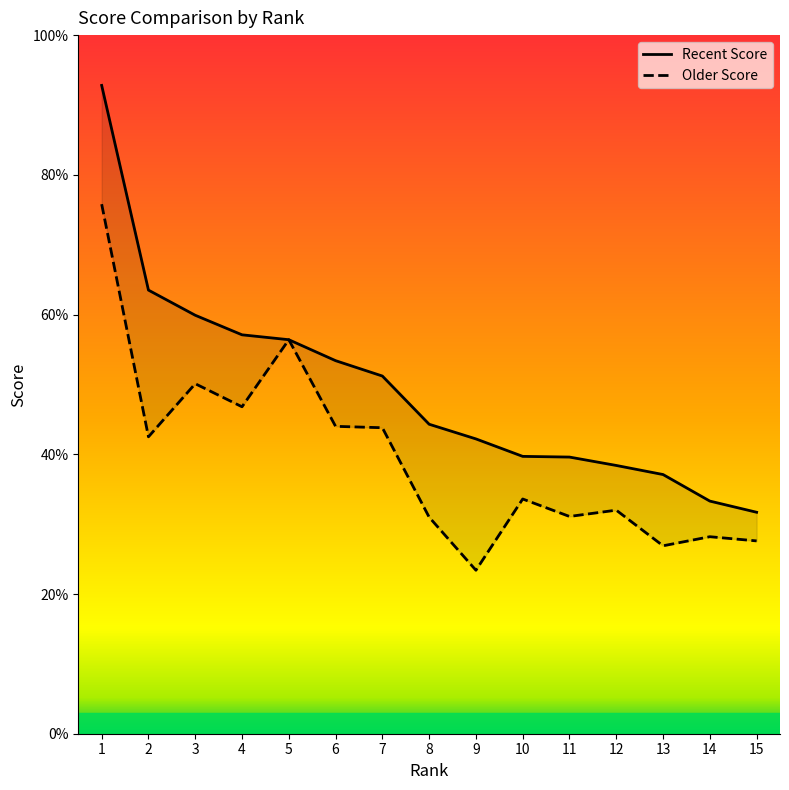

How many distinct data groups are displayed?

2